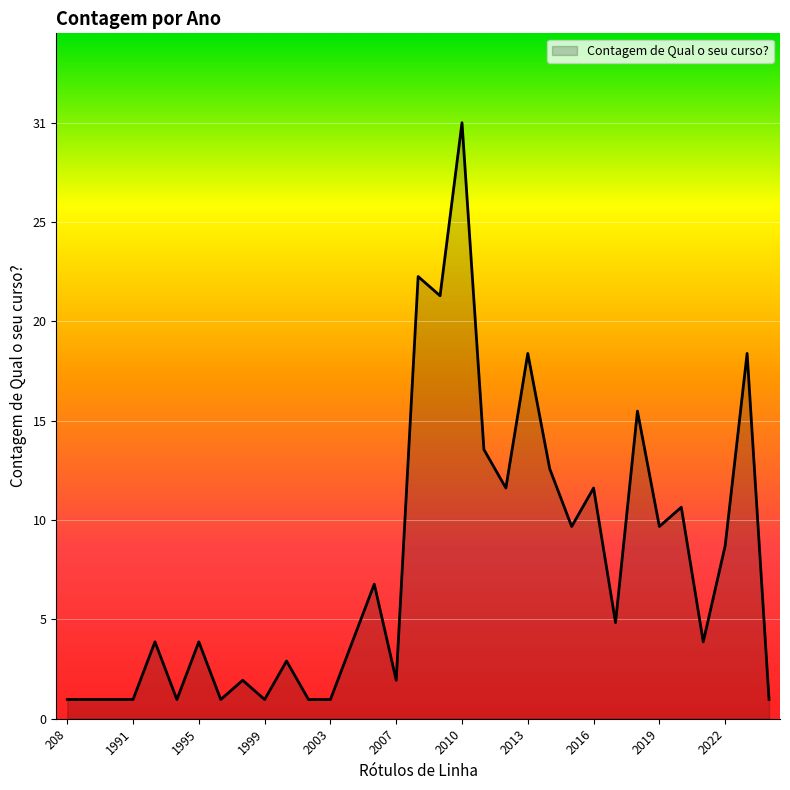

Which label corresponds to the largest value in the chart?

2010